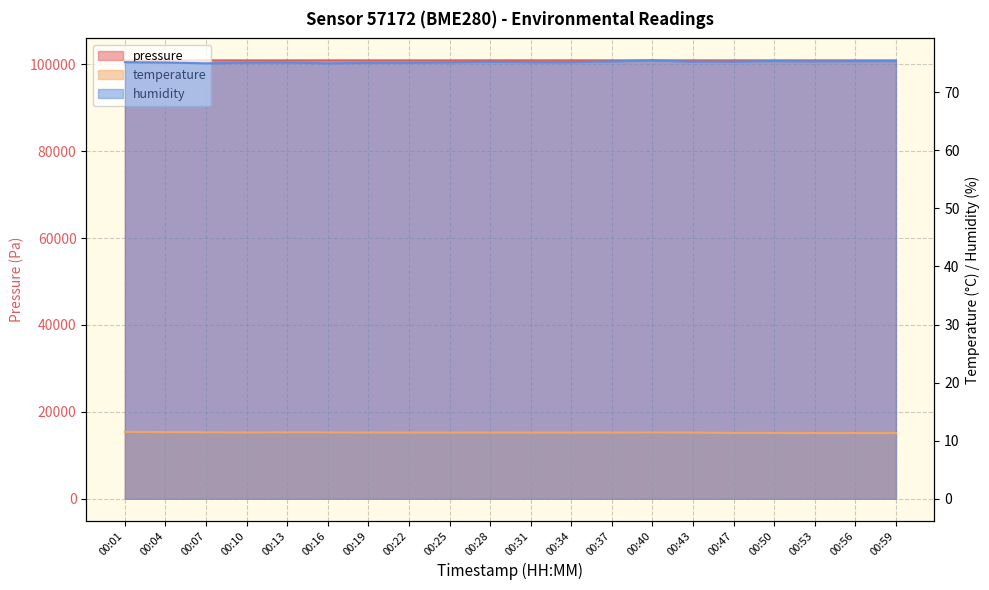

Where is pressure nearest to the value 100875?

00:07